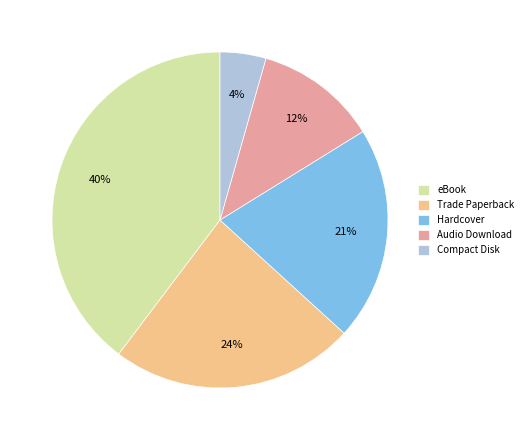

What percentage is the Audio Download slice, to the nearest percent?

12%